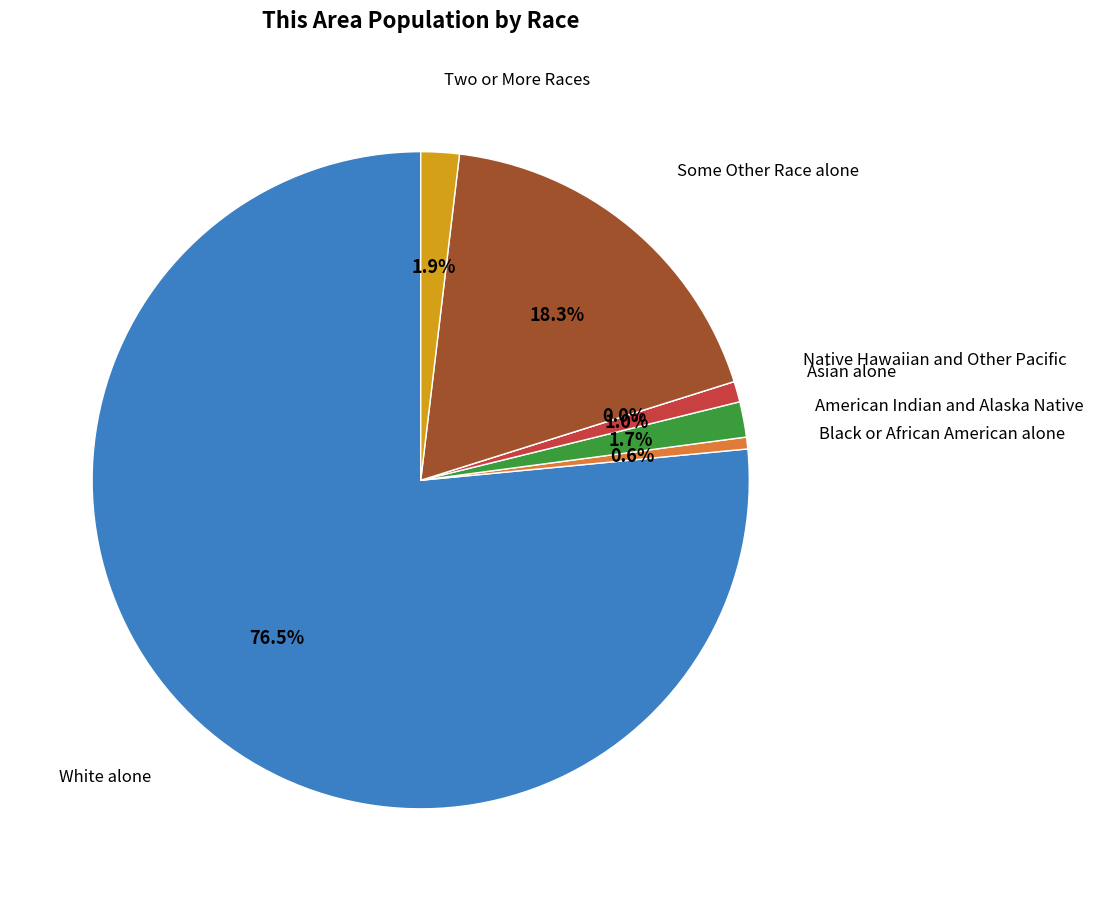

What percentage is the Some Other Race alone slice, to the nearest percent?

18%